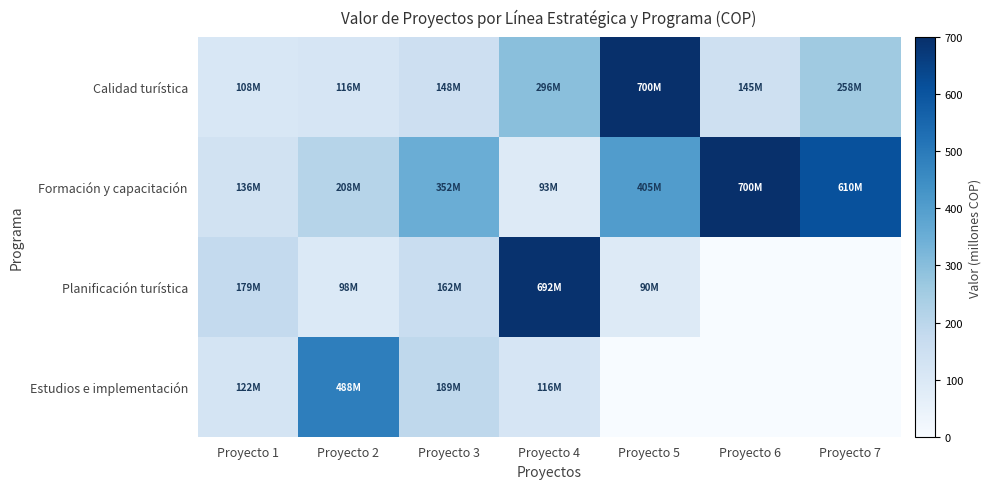

Reading left to right, extract all data points from this chart.

Calidad turística: Proyecto 1=108.3	Proyecto 2=115.7	Proyecto 3=147.7	Proyecto 4=296.0	Proyecto 5=700.0	Proyecto 6=145.2	Proyecto 7=258.4
Formación y capacitación: Proyecto 1=136.3	Proyecto 2=207.9	Proyecto 3=352.0	Proyecto 4=92.6	Proyecto 5=404.5	Proyecto 6=700.0	Proyecto 7=610.2
Planificación turística: Proyecto 1=179.5	Proyecto 2=98.3	Proyecto 3=162.0	Proyecto 4=692.1	Proyecto 5=90.4	Proyecto 6=0.0	Proyecto 7=0.0
Estudios e implementación: Proyecto 1=121.8	Proyecto 2=487.8	Proyecto 3=189.5	Proyecto 4=116.4	Proyecto 5=0.0	Proyecto 6=0.0	Proyecto 7=0.0